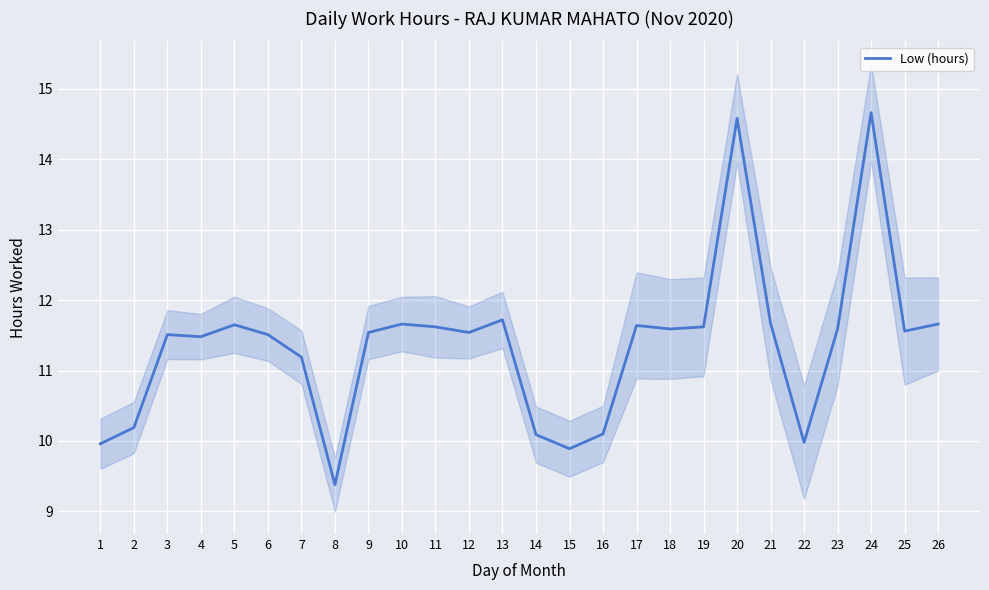

Reading left to right, transcribe all the data shown in this chart.

10.0	10.2	11.5	11.5	11.7	11.5	11.2	9.4	11.5	11.7	11.6	11.5	11.7	10.1	9.9	10.1	11.6	11.6	11.6	14.6	11.7	10.0	11.6	14.7	11.6	11.7